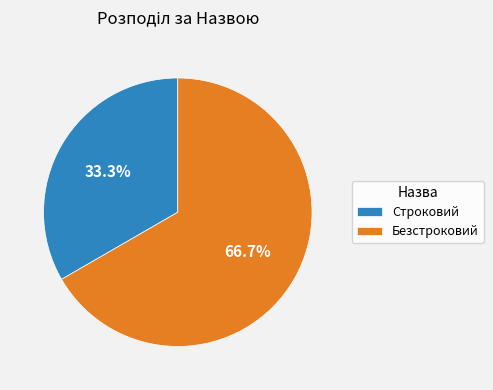

What percentage do Безстроковий and Строковий together represent?

100.0%